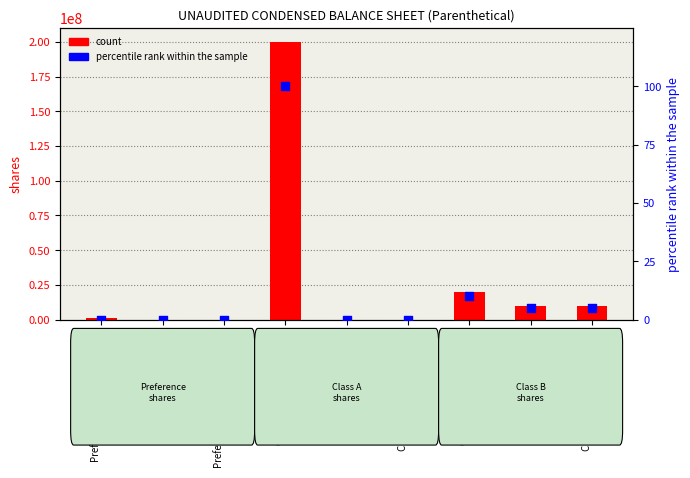

At which category is the sum across all series the highest?

Class A shares authorized